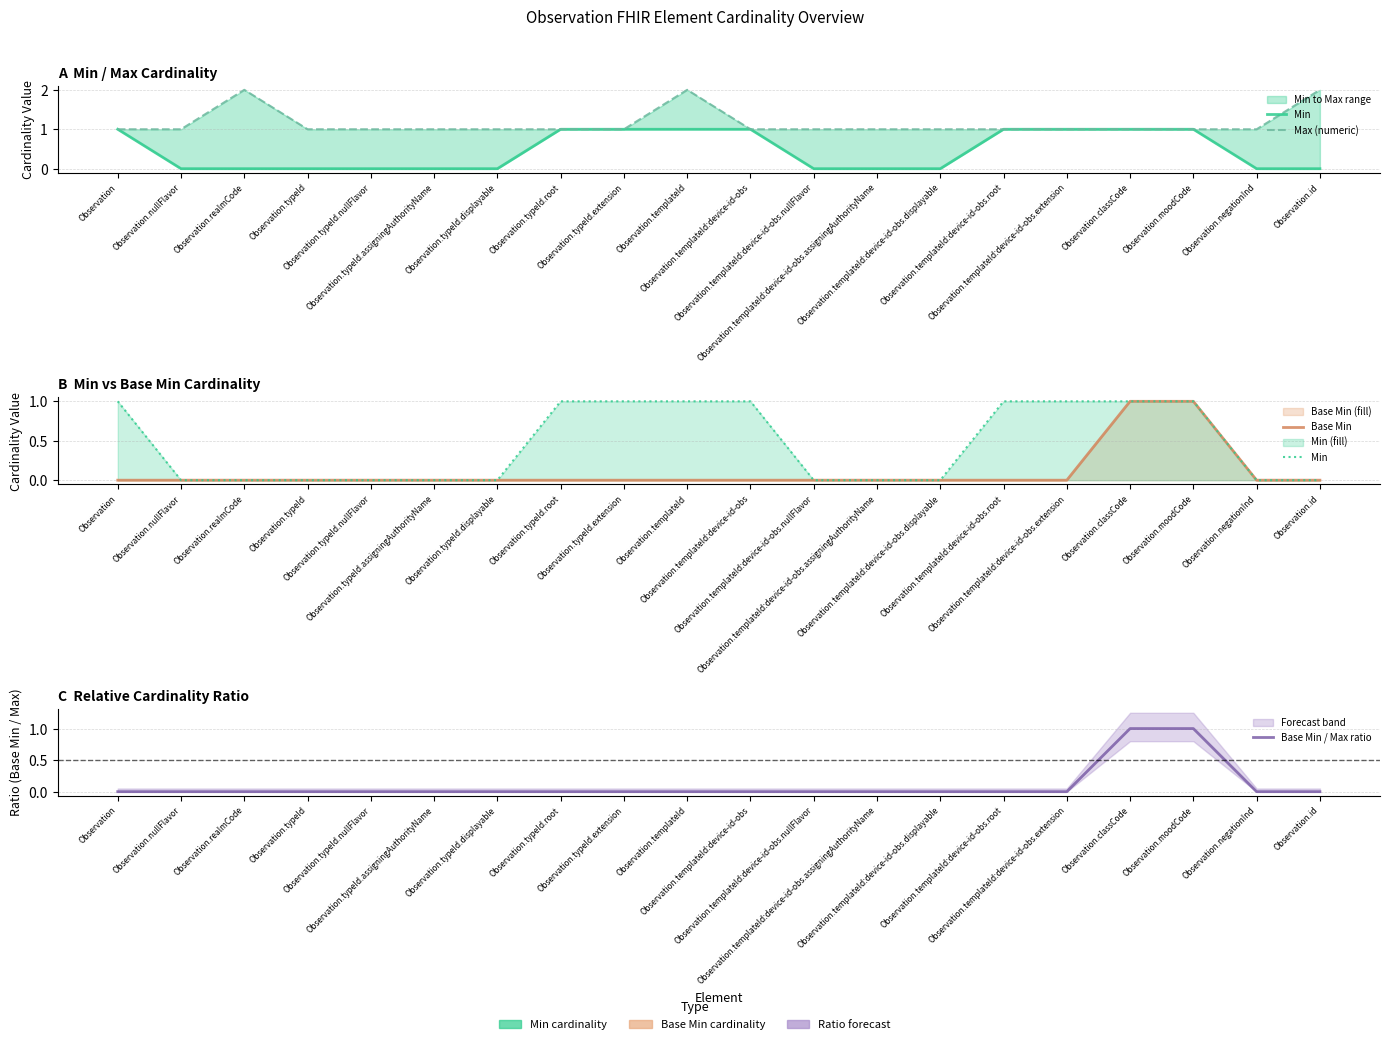

Reading left to right, transcribe all the data shown in this chart.

Min: Observation=1	Observation.nullFlavor=0	Observation.realmCode=0	Observation.typeId=0	Observation.typeId.nullFlavor=0	Observation.typeId.assigningAuthorityName=0	Observation.typeId.displayable=0	Observation.typeId.root=1	Observation.typeId.extension=1	Observation.templateId=1	Observation.templateId:device-id-obs=1	Observation.templateId:device-id-obs.nullFlavor=0	Observation.templateId:device-id-obs.assigningAuthorityName=0	Observation.templateId:device-id-obs.displayable=0	Observation.templateId:device-id-obs.root=1	Observation.templateId:device-id-obs.extension=1	Observation.classCode=1	Observation.moodCode=1	Observation.negationInd=0	Observation.id=0
Max (numeric): Observation=1	Observation.nullFlavor=1	Observation.realmCode=2	Observation.typeId=1	Observation.typeId.nullFlavor=1	Observation.typeId.assigningAuthorityName=1	Observation.typeId.displayable=1	Observation.typeId.root=1	Observation.typeId.extension=1	Observation.templateId=2	Observation.templateId:device-id-obs=1	Observation.templateId:device-id-obs.nullFlavor=1	Observation.templateId:device-id-obs.assigningAuthorityName=1	Observation.templateId:device-id-obs.displayable=1	Observation.templateId:device-id-obs.root=1	Observation.templateId:device-id-obs.extension=1	Observation.classCode=1	Observation.moodCode=1	Observation.negationInd=1	Observation.id=2
Base Min: Observation=0	Observation.nullFlavor=0	Observation.realmCode=0	Observation.typeId=0	Observation.typeId.nullFlavor=0	Observation.typeId.assigningAuthorityName=0	Observation.typeId.displayable=0	Observation.typeId.root=0	Observation.typeId.extension=0	Observation.templateId=0	Observation.templateId:device-id-obs=0	Observation.templateId:device-id-obs.nullFlavor=0	Observation.templateId:device-id-obs.assigningAuthorityName=0	Observation.templateId:device-id-obs.displayable=0	Observation.templateId:device-id-obs.root=0	Observation.templateId:device-id-obs.extension=0	Observation.classCode=1	Observation.moodCode=1	Observation.negationInd=0	Observation.id=0
Base Min / Max ratio: Observation=0	Observation.nullFlavor=0	Observation.realmCode=0	Observation.typeId=0	Observation.typeId.nullFlavor=0	Observation.typeId.assigningAuthorityName=0	Observation.typeId.displayable=0	Observation.typeId.root=0	Observation.typeId.extension=0	Observation.templateId=0	Observation.templateId:device-id-obs=0	Observation.templateId:device-id-obs.nullFlavor=0	Observation.templateId:device-id-obs.assigningAuthorityName=0	Observation.templateId:device-id-obs.displayable=0	Observation.templateId:device-id-obs.root=0	Observation.templateId:device-id-obs.extension=0	Observation.classCode=1	Observation.moodCode=1	Observation.negationInd=0	Observation.id=0